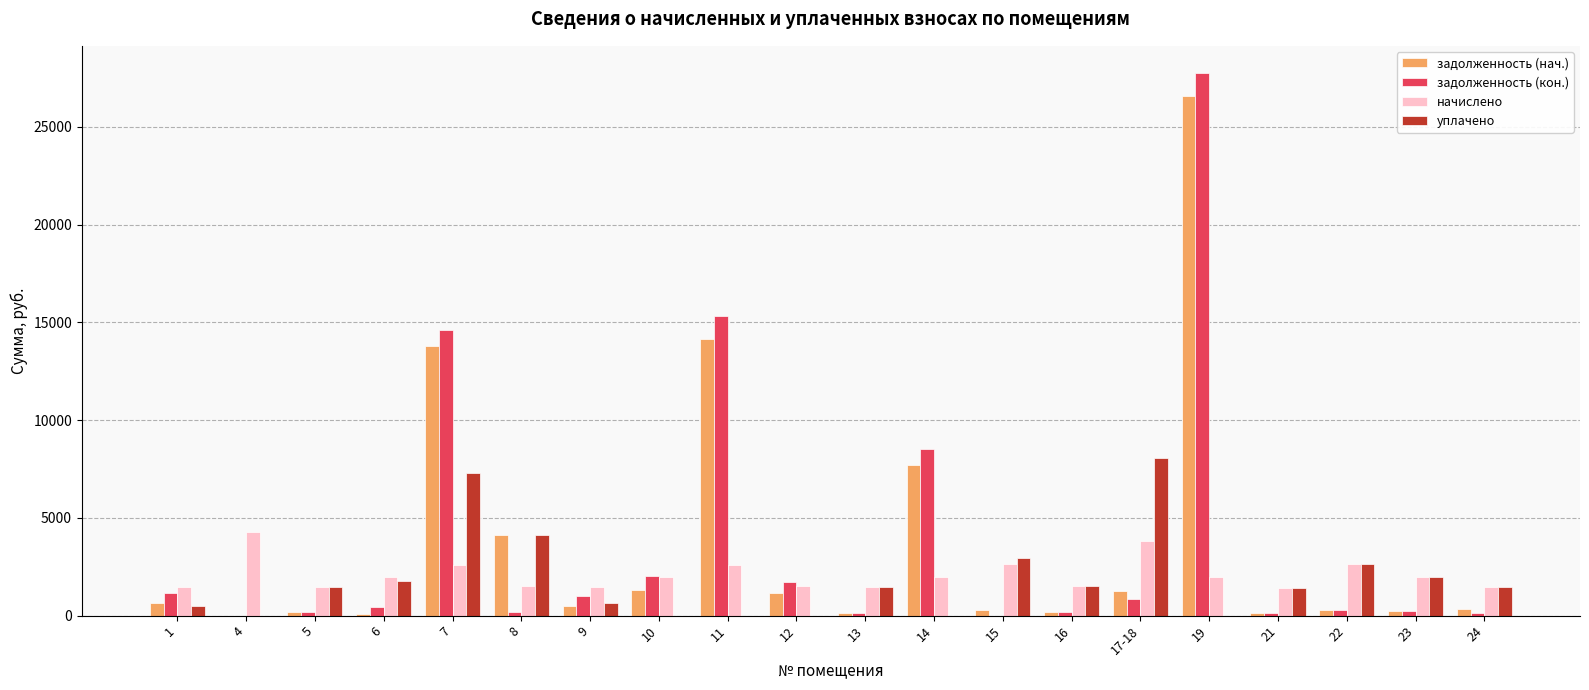

What is the sum of all уплачено values?

37412.7